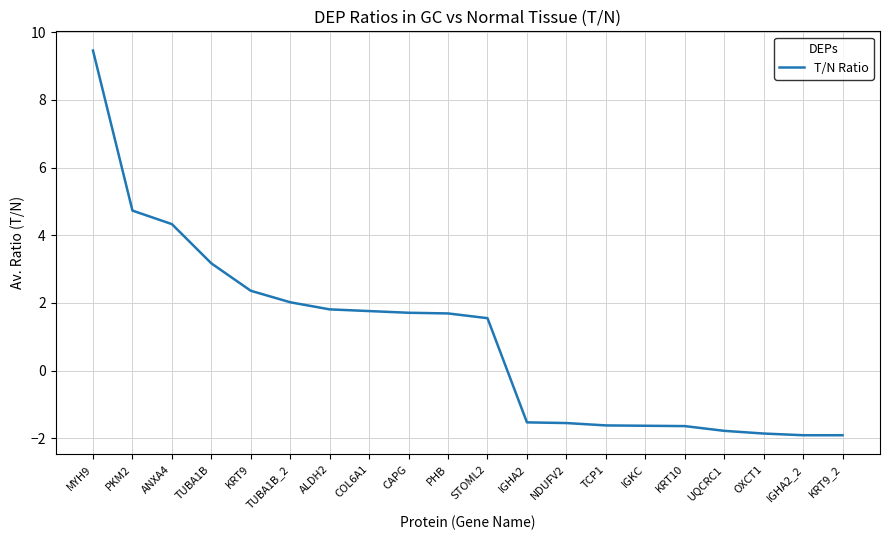

How many lines are shown in the chart?

1